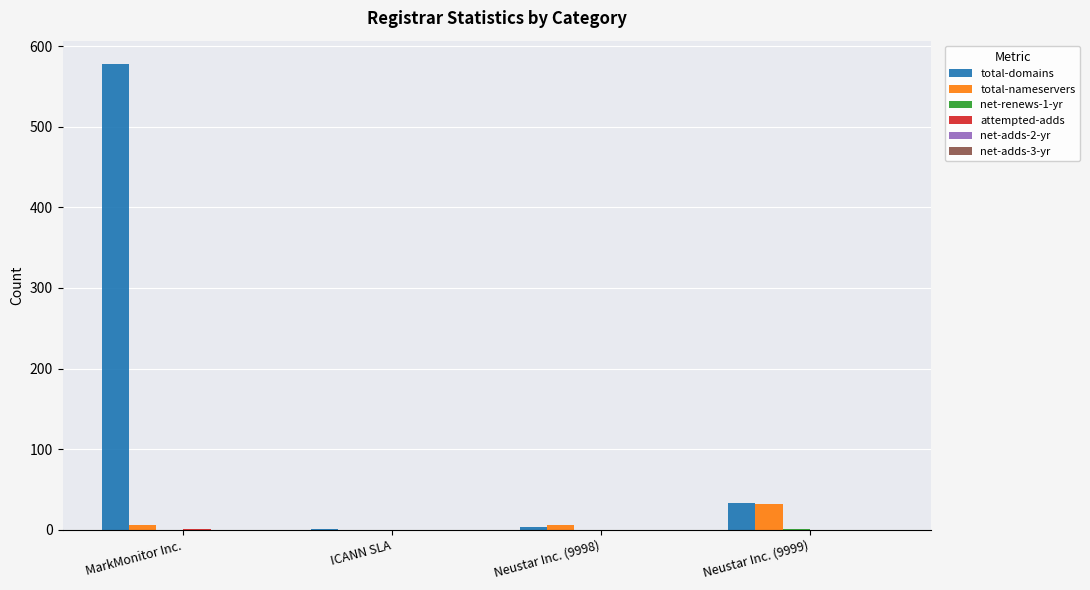

Which category has the highest value across all series?

MarkMonitor Inc.